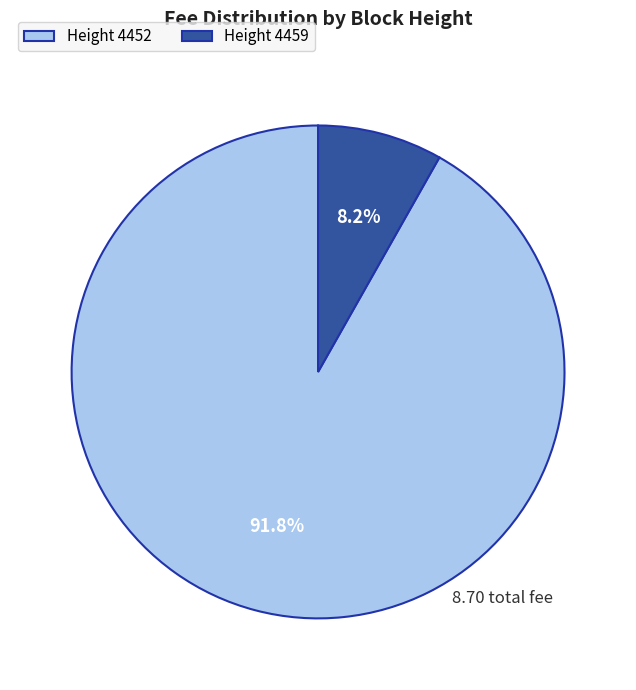

Which has a higher value, Height 4452 or Height 4459?

Height 4452